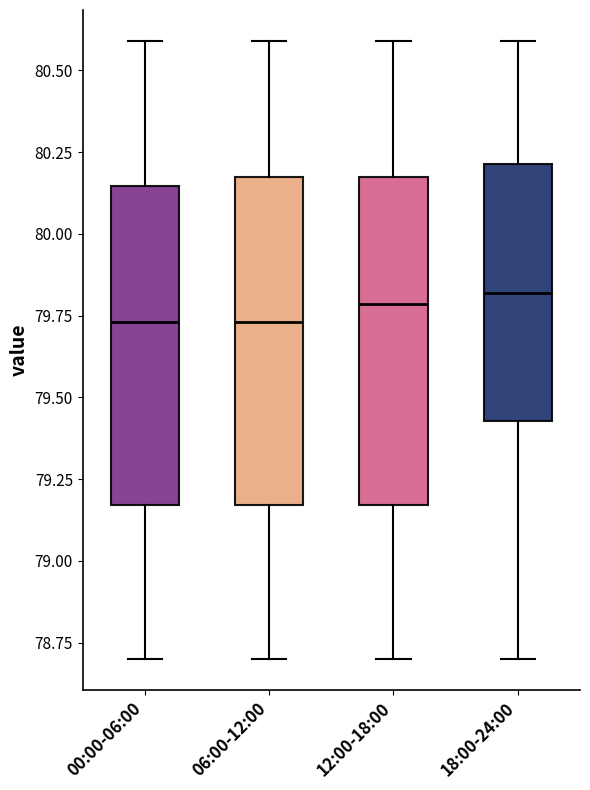

Reading left to right, transcribe this box plot: for each box, give where its median line is, the range the box spans, and where its two whiskers end, as read against the y-axis. The values are not printed on the chart, so give them approximately, as read against the axis.

00:00-06:00: median 79.75, box 79.15 to 80.15, whiskers 78.70 to 80.60
06:00-12:00: median 79.75, box 79.15 to 80.15, whiskers 78.70 to 80.60
12:00-18:00: median 79.80, box 79.15 to 80.15, whiskers 78.70 to 80.60
18:00-24:00: median 79.80, box 79.45 to 80.20, whiskers 78.70 to 80.60